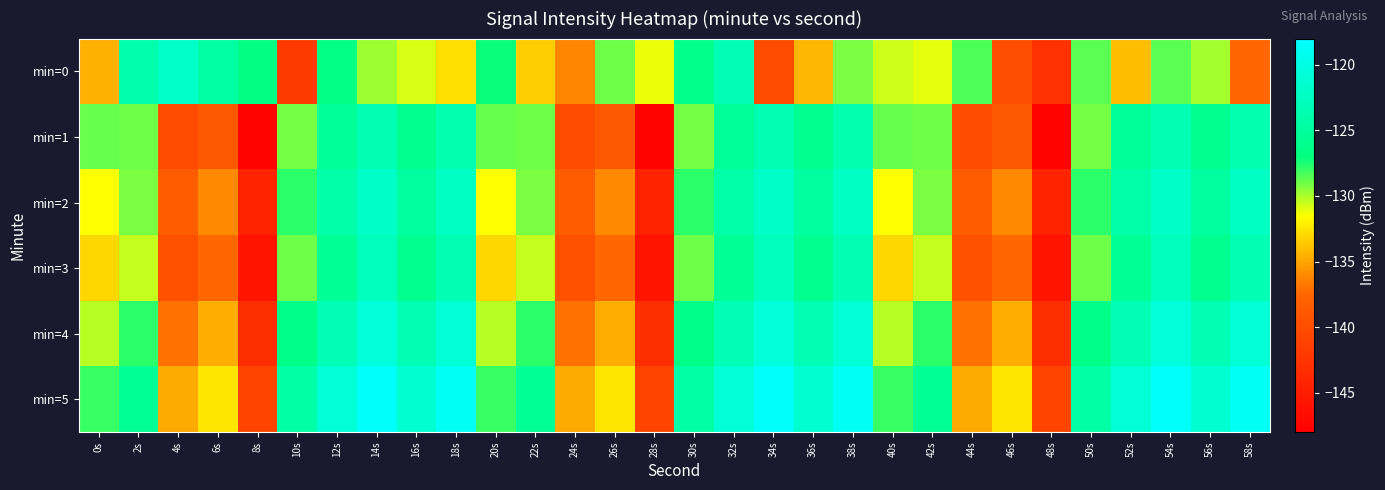

Which series has the widest spread of values?

min=1